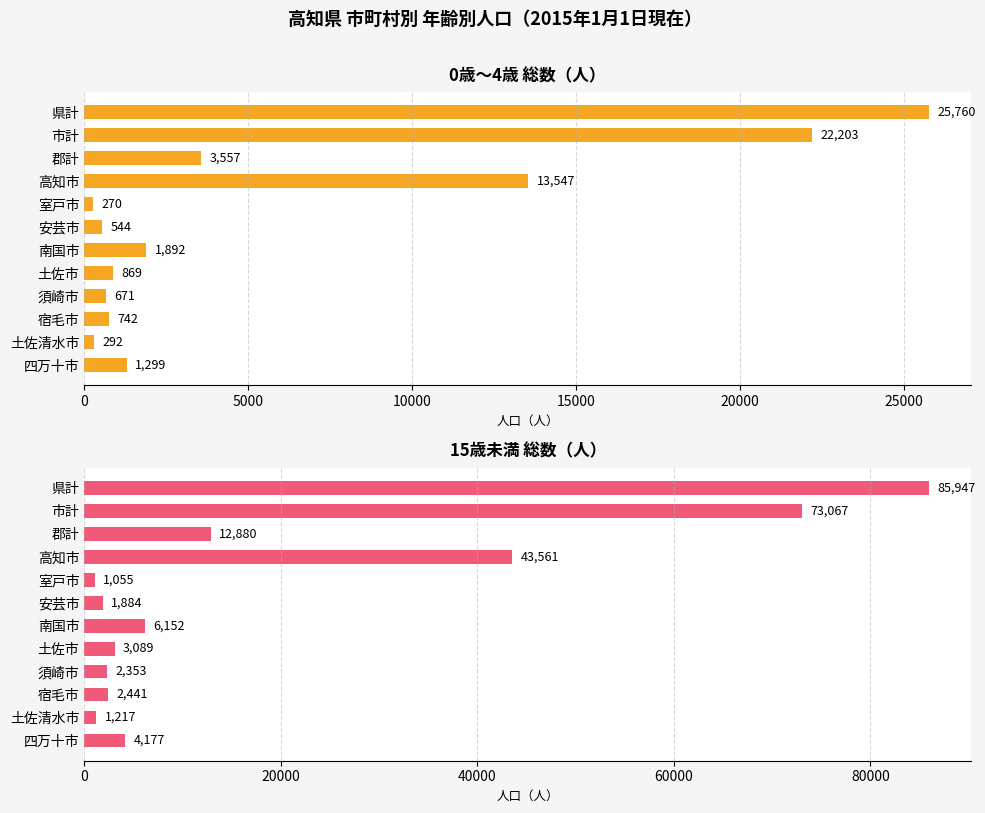

Which series changed the most between 県計 and 南国市?

15歳未満 総数